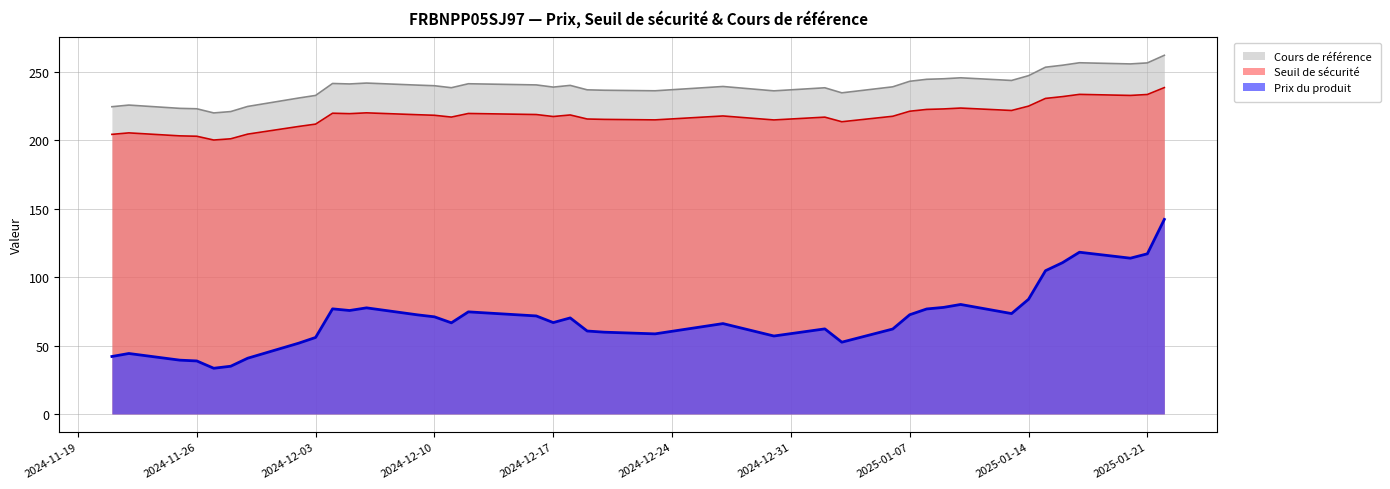

At how many categories does at least one series exceed 202?

39